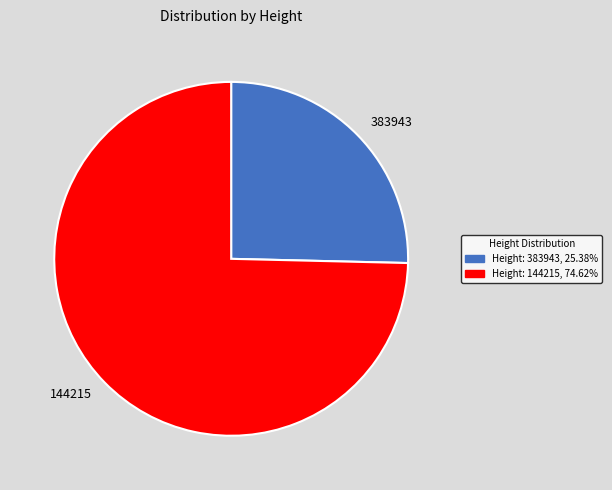

Do 383943 and 144215 together represent more than half of the pie?

Yes